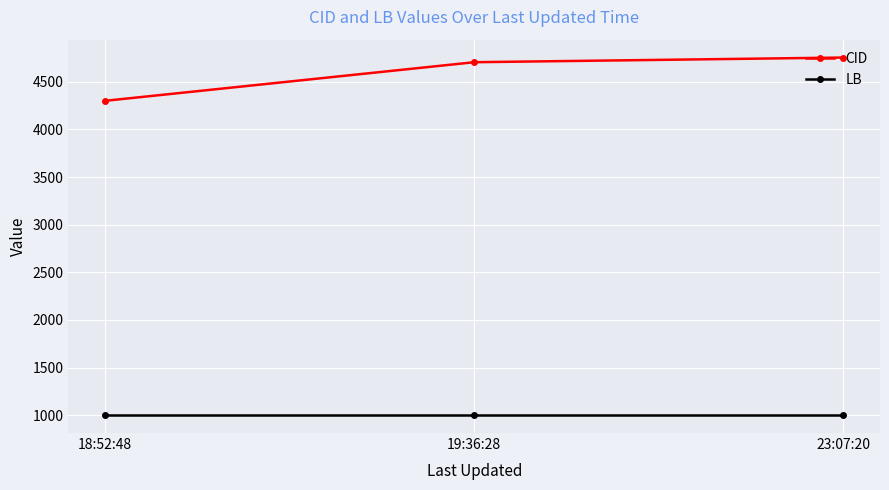

Which series has the largest range (max minus min)?

CID